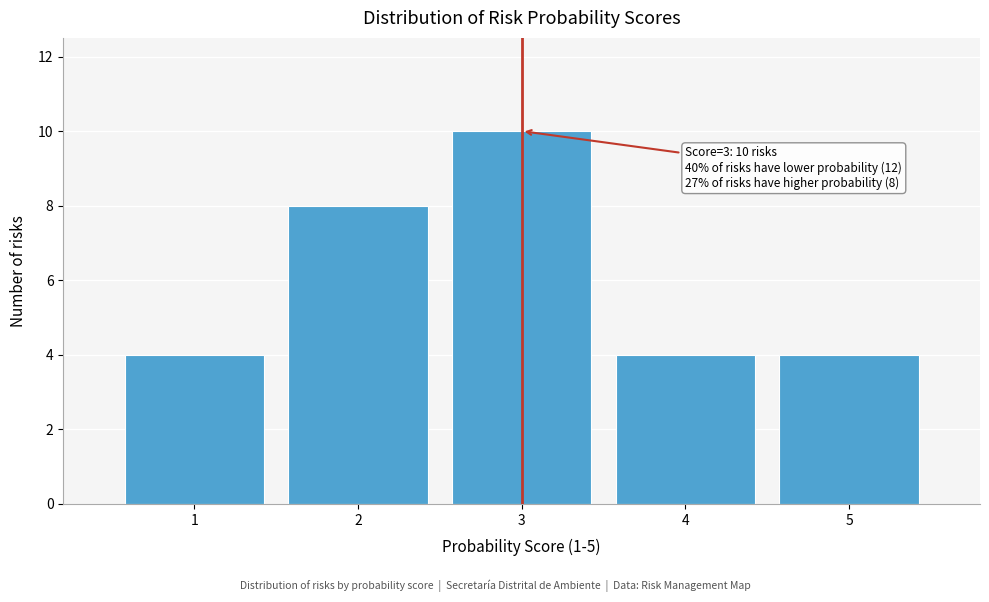

Which range on the x-axis has the tallest bar?

2.5 to 3.5